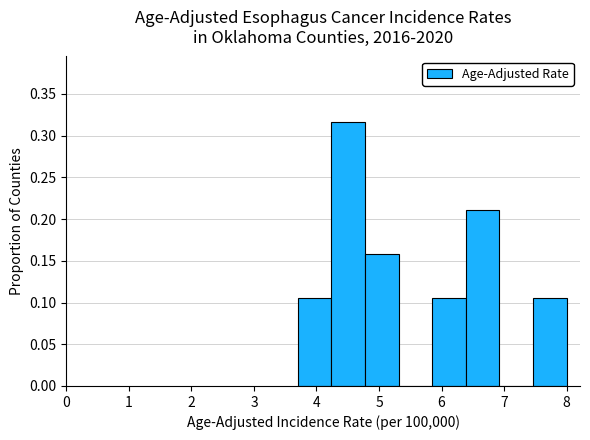

Reading left to right, list every bar in this chart as the range it spans on the x-axis followed by its height. Neither the bar edges nor the heights are printed on the chart, so give them approximately, as read against the axes.

3.7 to 4.2: 0.105
4.2 to 4.8: 0.315
4.8 to 5.3: 0.160
5.3 to 5.9: 0
5.9 to 6.4: 0.105
6.4 to 6.9: 0.210
6.9 to 7.5: 0
7.5 to 8.0: 0.105